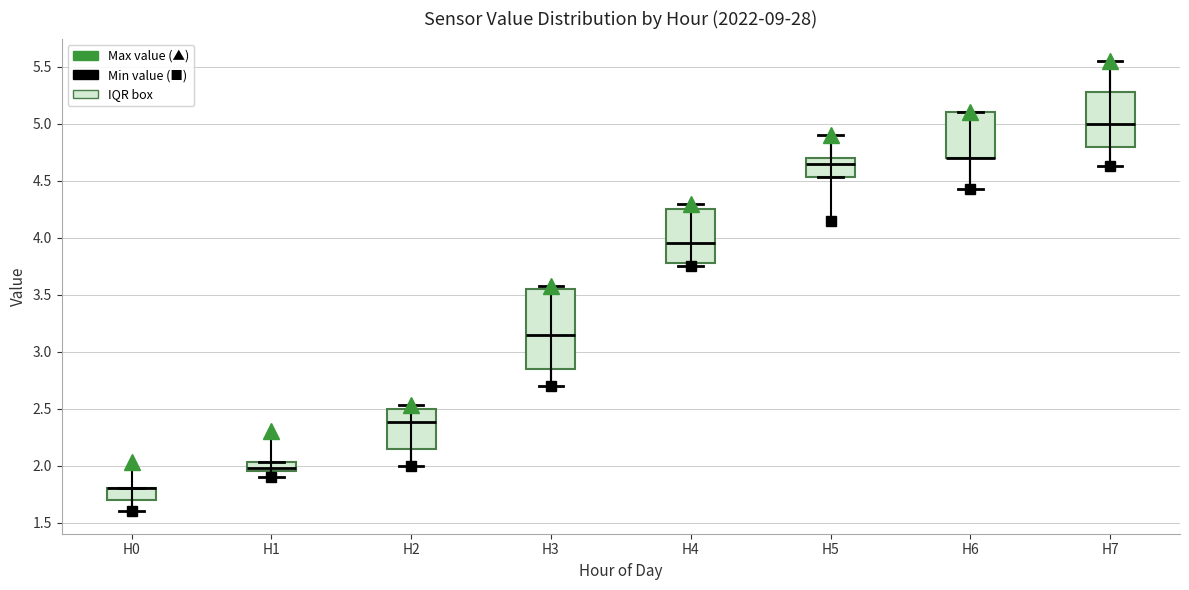

Reading left to right, read every box against the y-axis: the position of its median line, the range the box covers, and the ends of its whiskers. The values are not printed on the chart, so give them approximately, as read against the axis.

H0: median 1.80 (drawn on the box's upper edge), box 1.70 to 1.80, whiskers 1.60 to 1.80
H1: median 2.00, box 1.95 to 2.05, whiskers 1.90 to 2.05
H2: median 2.40, box 2.15 to 2.50, whiskers 2.00 to 2.55
H3: median 3.15, box 2.85 to 3.55, whiskers 2.70 to 3.60
H4: median 3.95, box 3.80 to 4.25, whiskers 3.75 to 4.30
H5: median 4.65, box 4.55 to 4.70, whiskers 4.55 to 4.90
H6: median 4.70 (drawn on the box's lower edge), box 4.70 to 5.10, whiskers 4.45 to 5.10
H7: median 5.00, box 4.80 to 5.30, whiskers 4.65 to 5.55